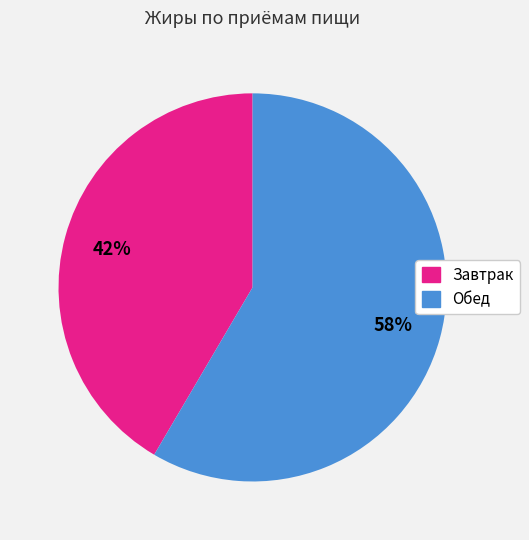

The Завтрак slice represents 32% of the pie. True or false?

False